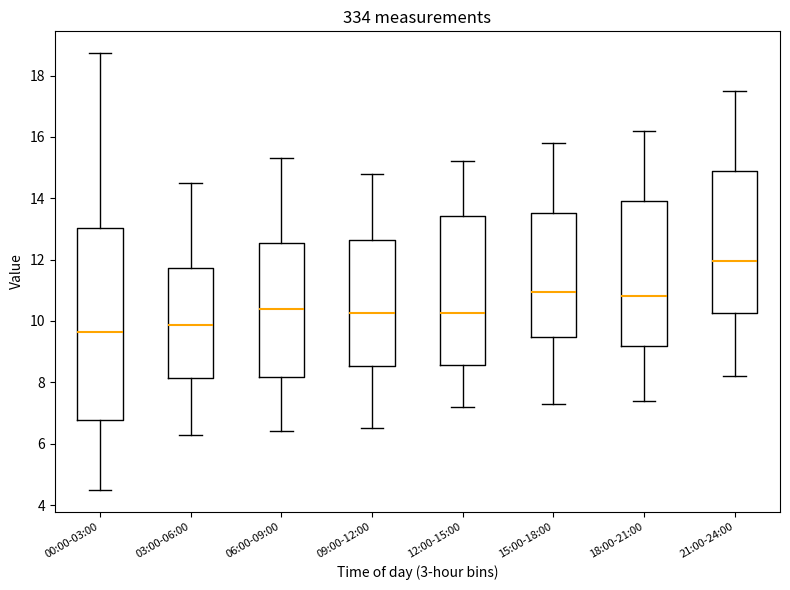

Which box is the tallest, from its lower edge to its upper edge?

00:00-03:00